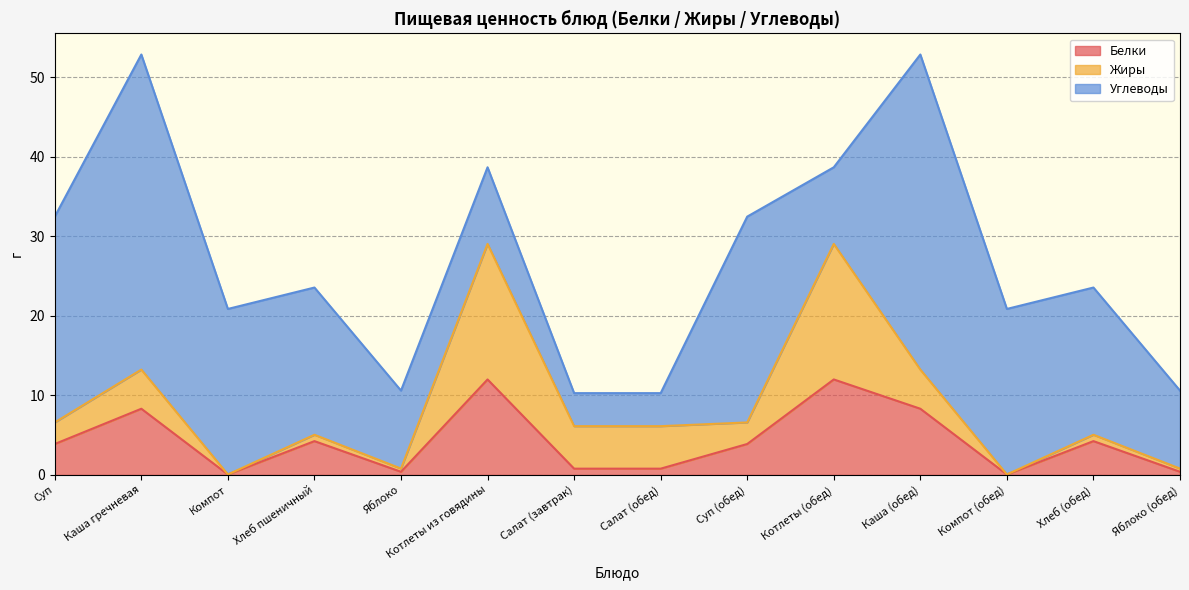

At which label is Жиры closest to 8?

Салат (завтрак)